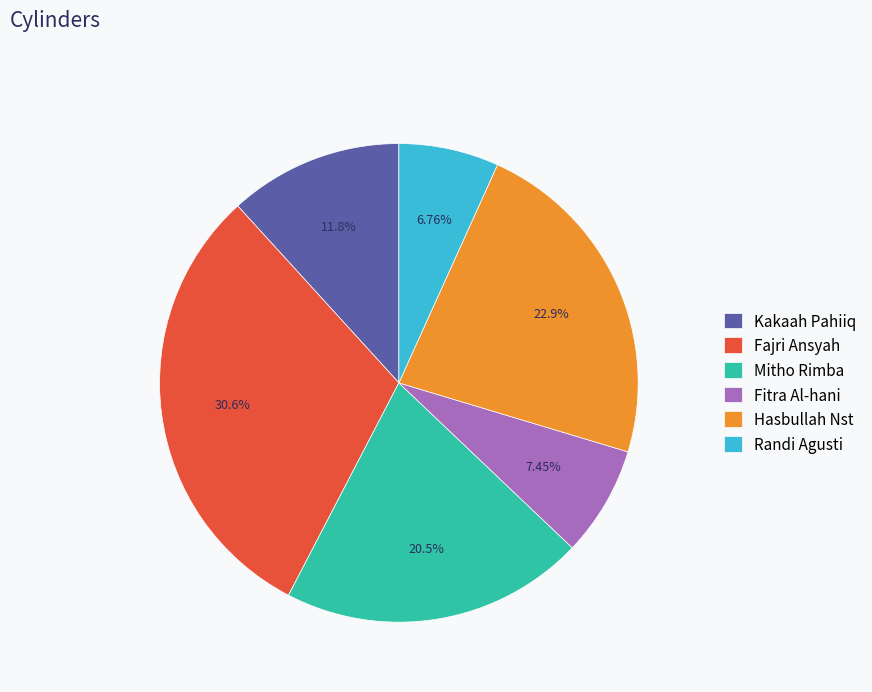

True or false: Hasbullah Nst accounts for 33% of the total.

False